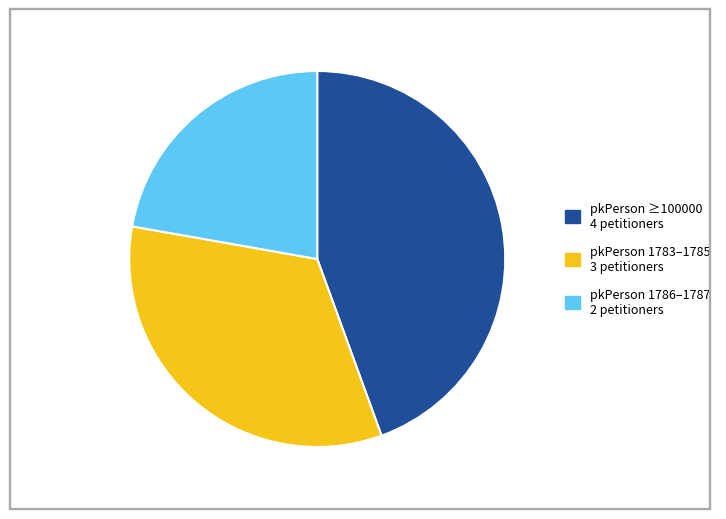

Is there a majority slice in this chart?

No